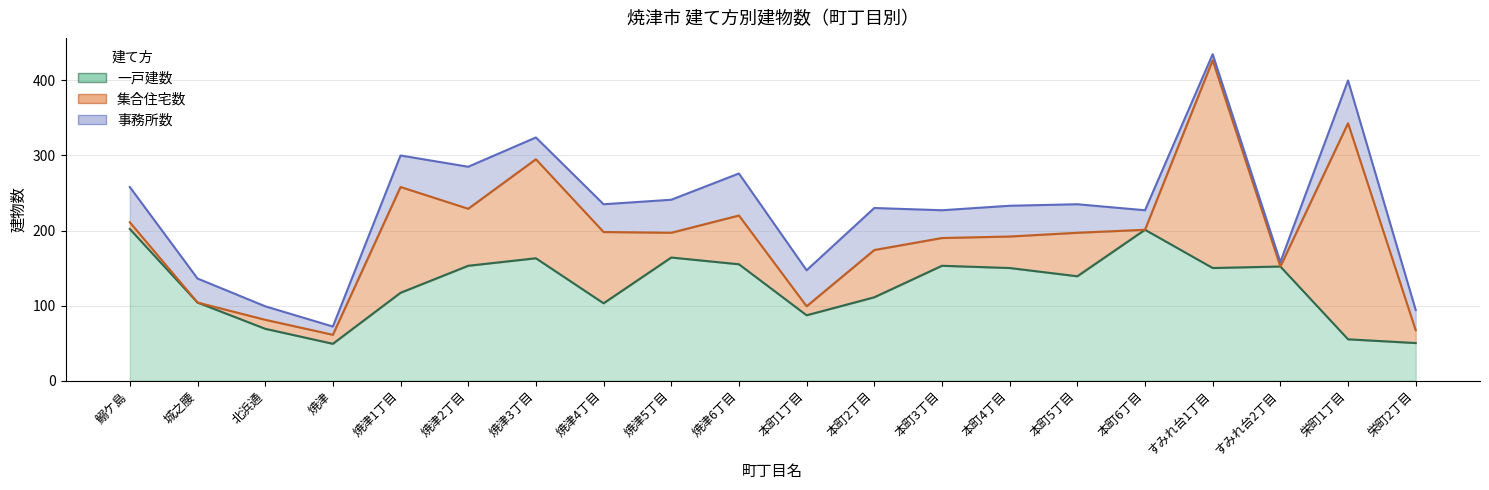

What are all the series names shown in the legend?

一戸建数, 集合住宅数, 事務所数